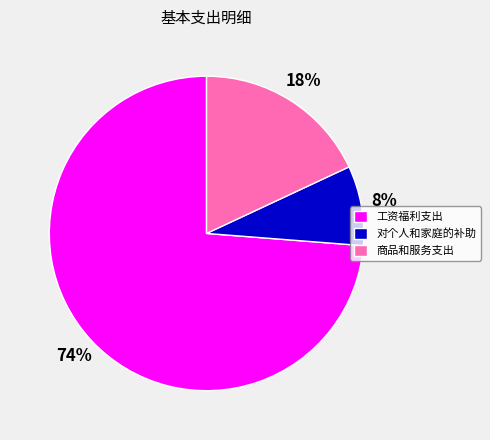

How many slices are in this pie chart?

3